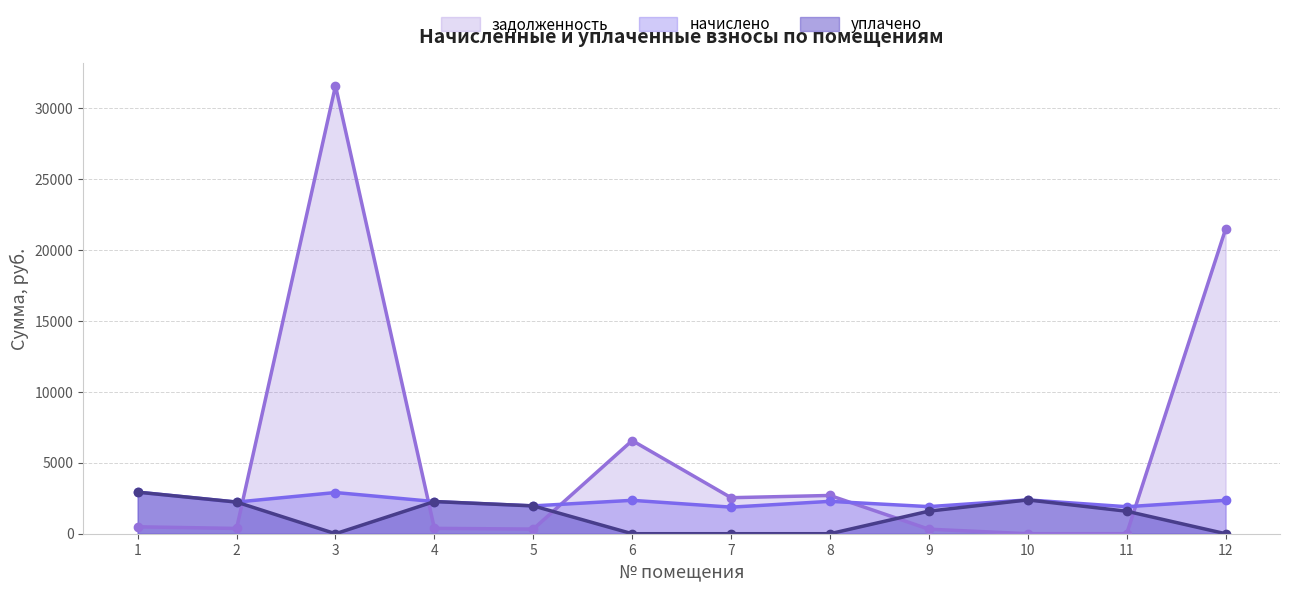

Where is the first local minimum for задолженность?

2